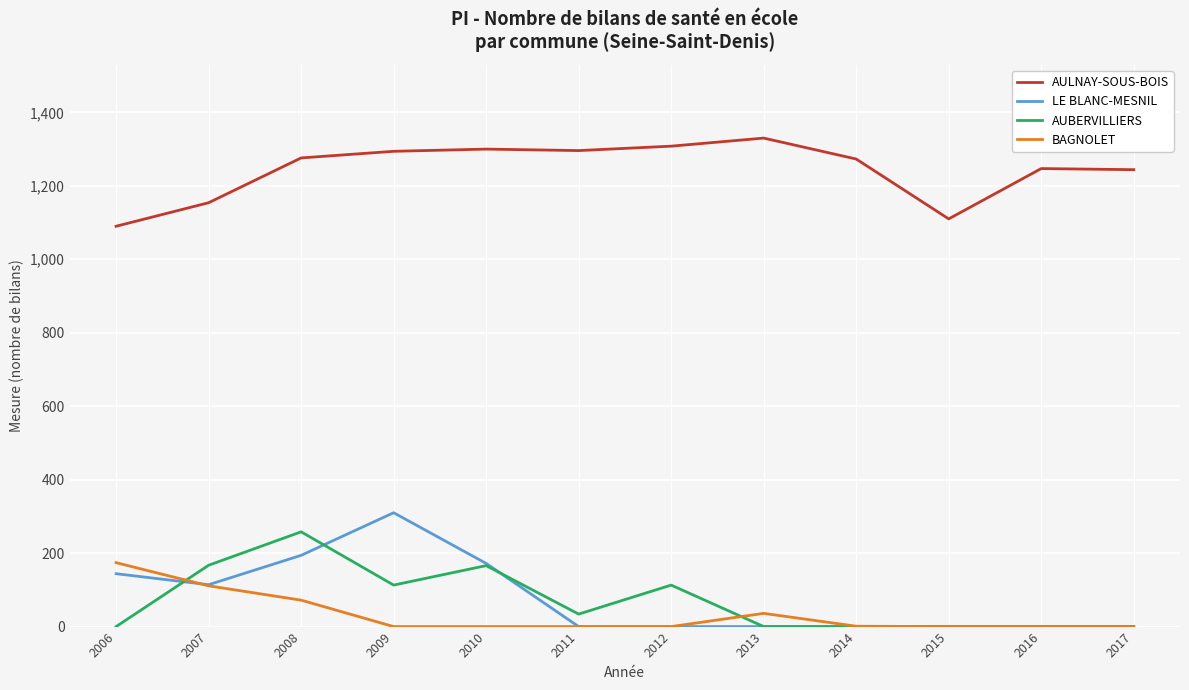

What is the spread (max minus min) of values at 2015?

1110